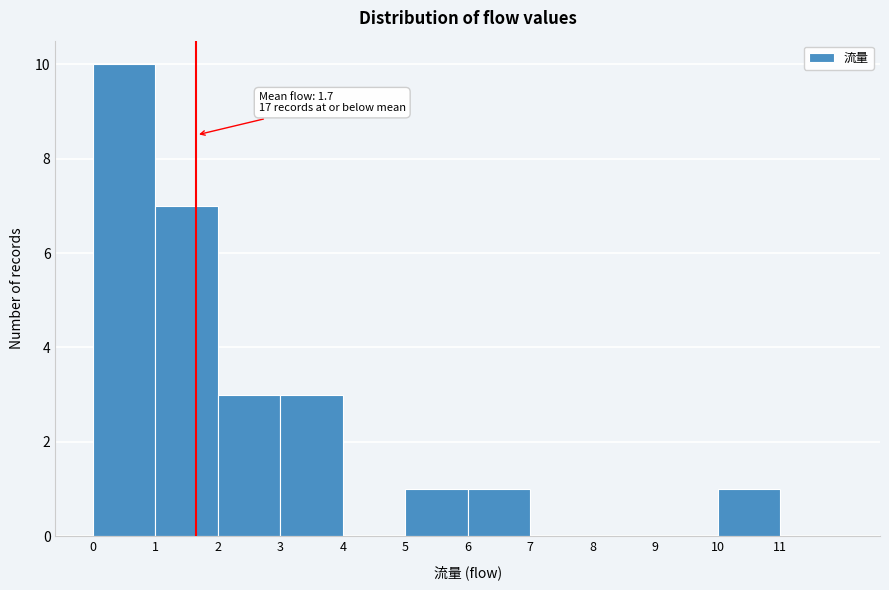

Which range on the x-axis has the tallest bar?

0 to 1